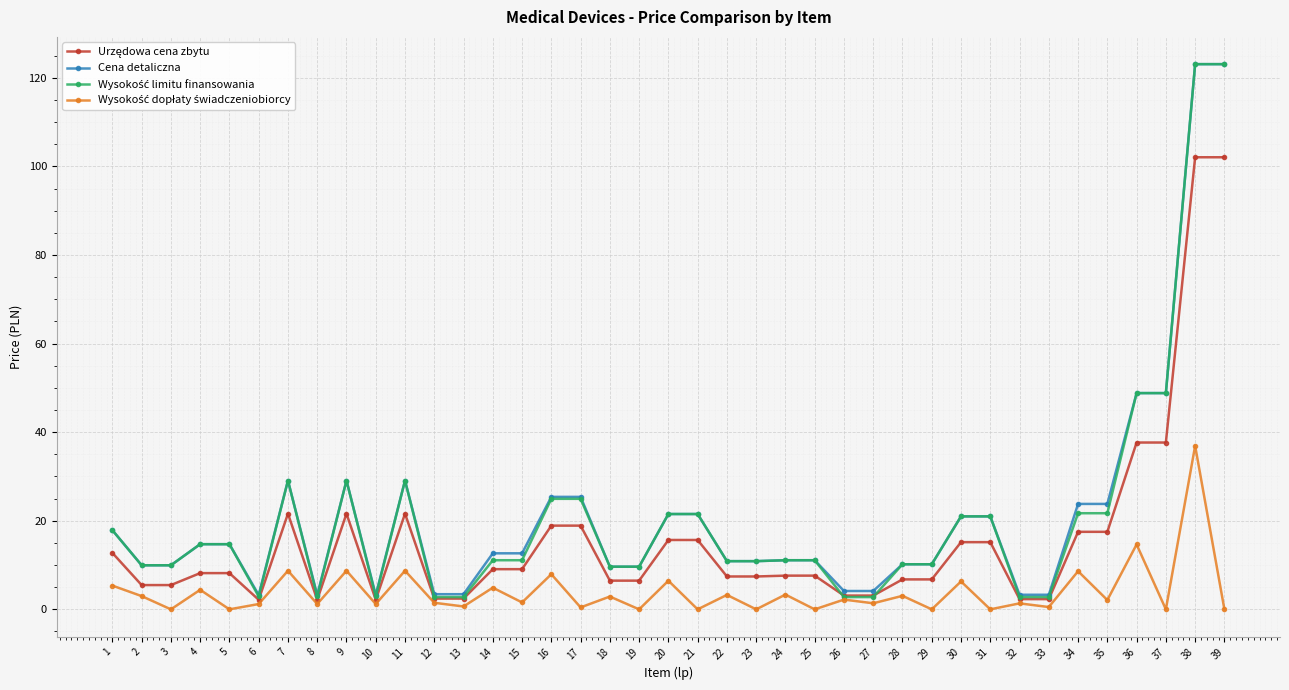

The Cena detaliczna series shows 10.2 at 28. True or false?

True